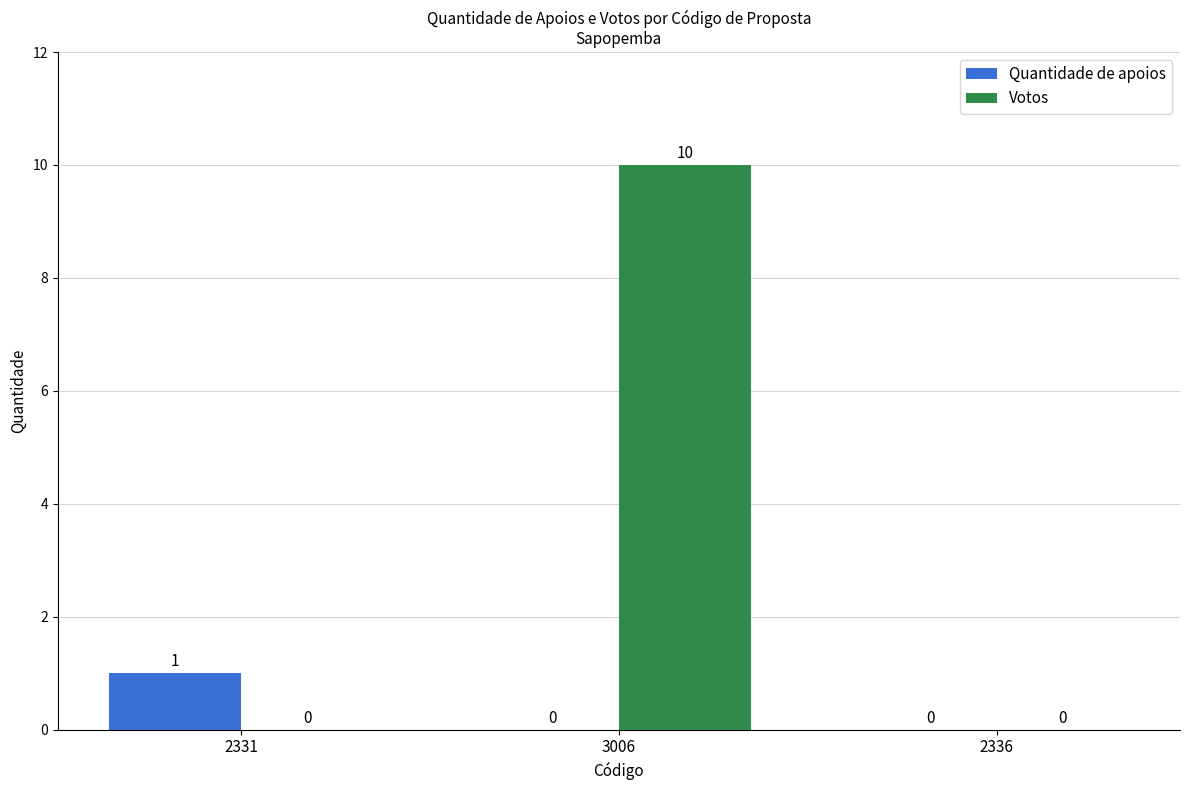

At which category is the sum across all series the highest?

3006